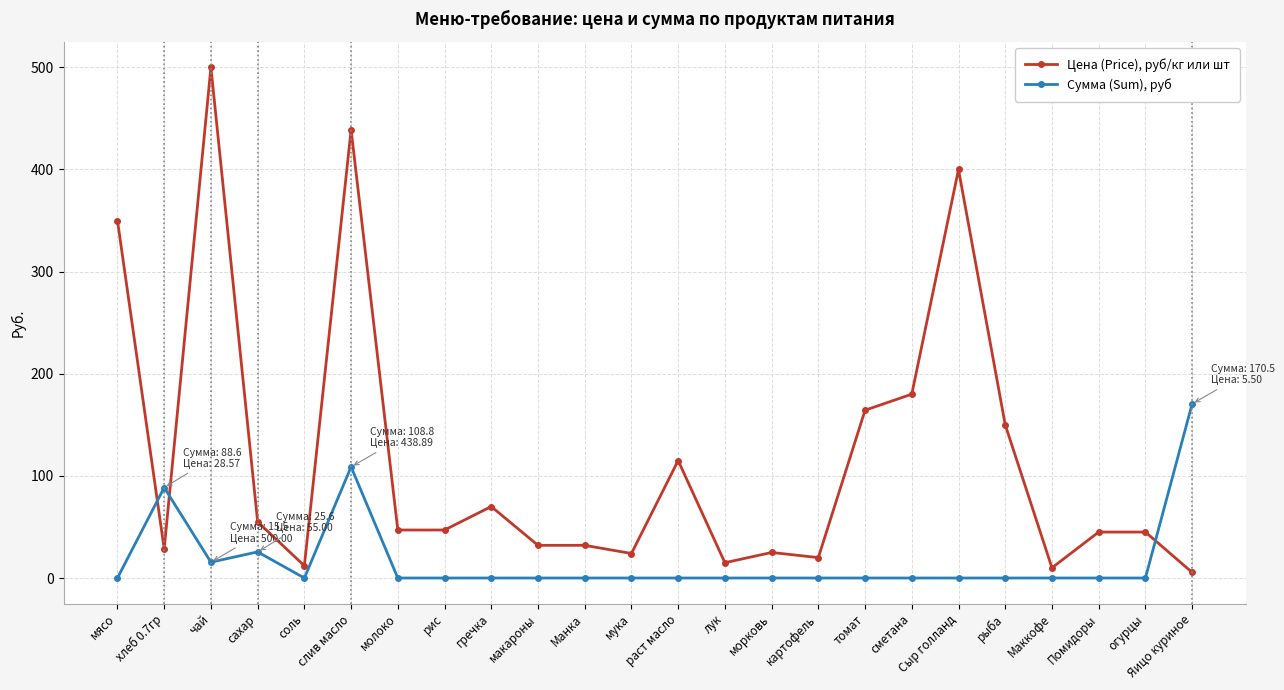

The value of Сумма (Sum), руб at Яицо куриное is 62.5. True or false?

False